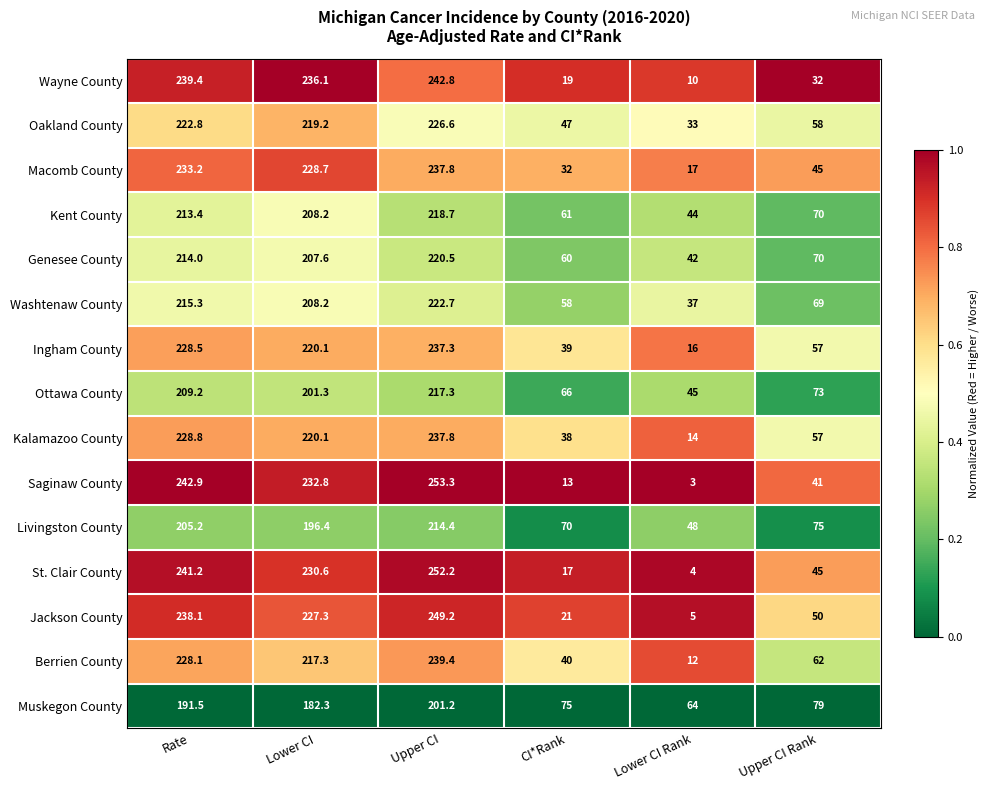

At how many categories does at least one series exceed 230?

3